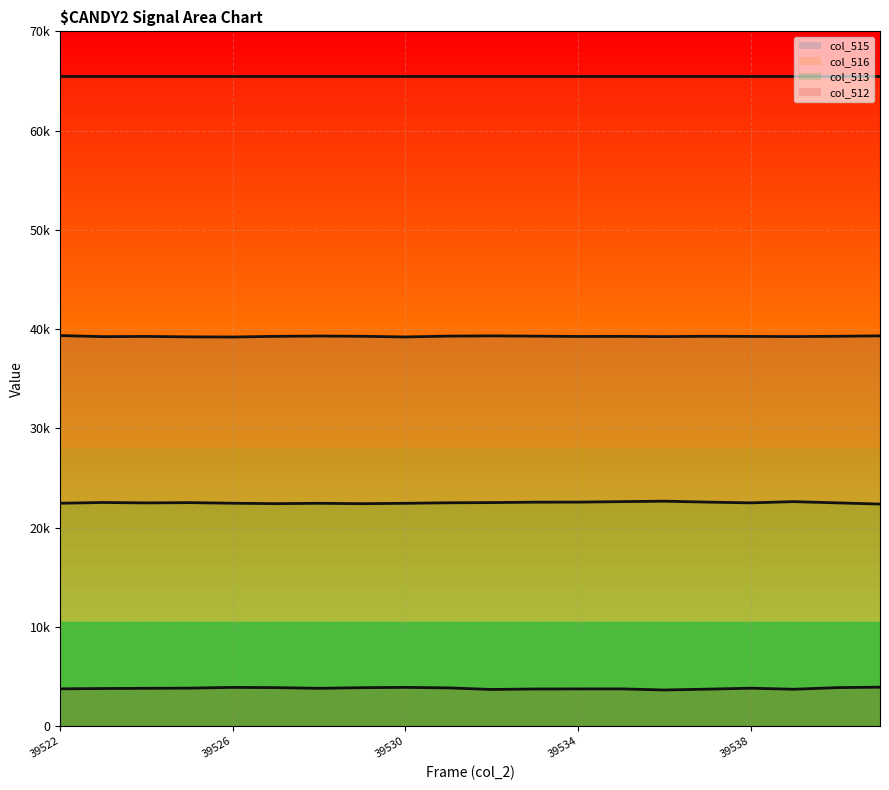

True or false: col_512 line and col_515 line cross at least once.

False